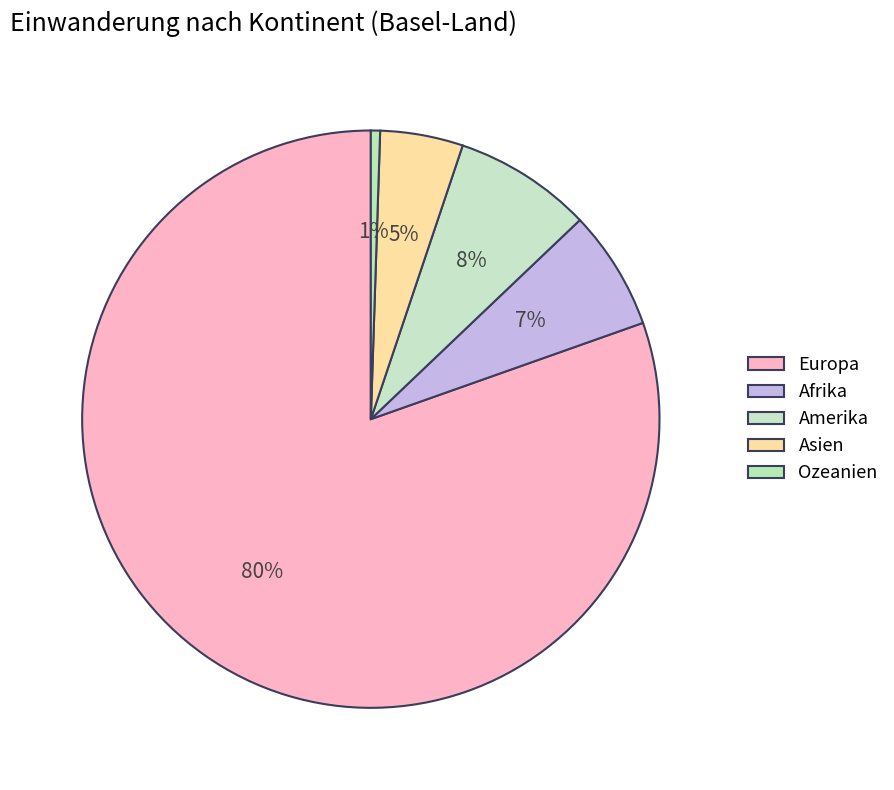

What percentage do Amerika and Europa together represent?

88.1%